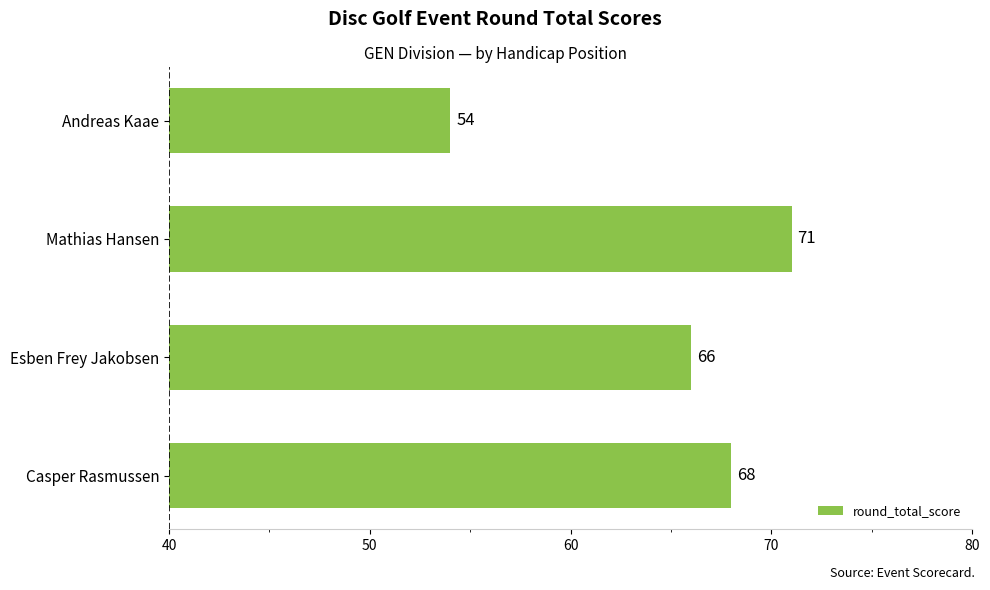

How many bars are there in total?

4